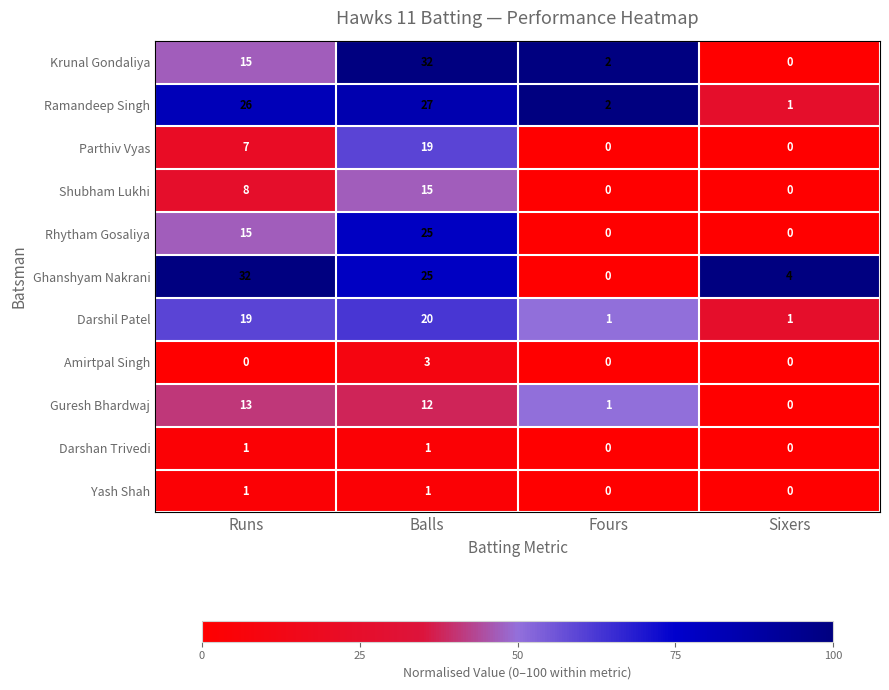

Count the Shubham Lukhi values in the range 0 to 15.

4